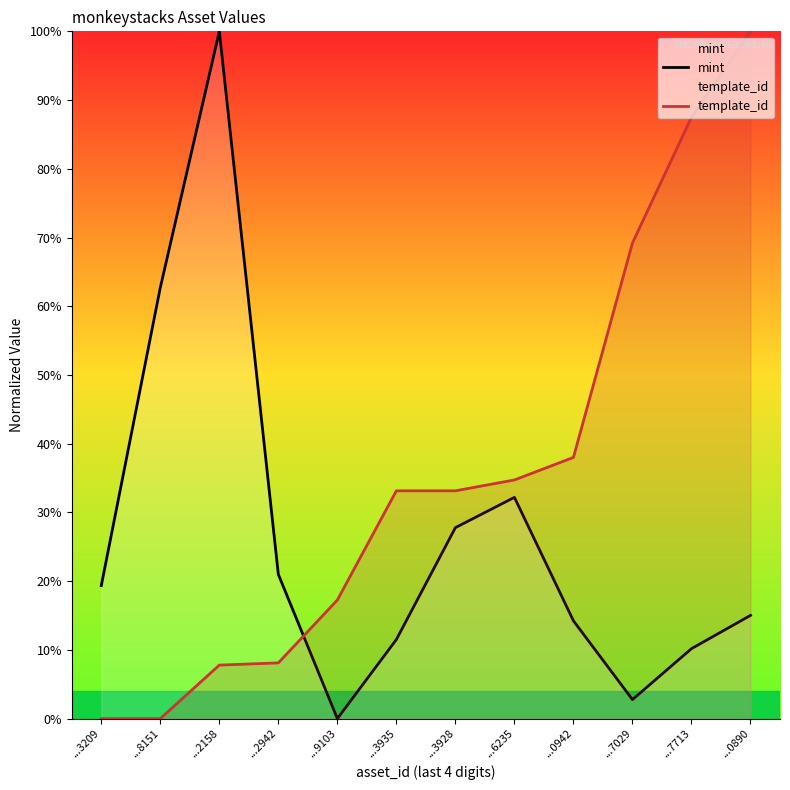

What is the difference between the maximum and minimum values in the mint series?

100.0